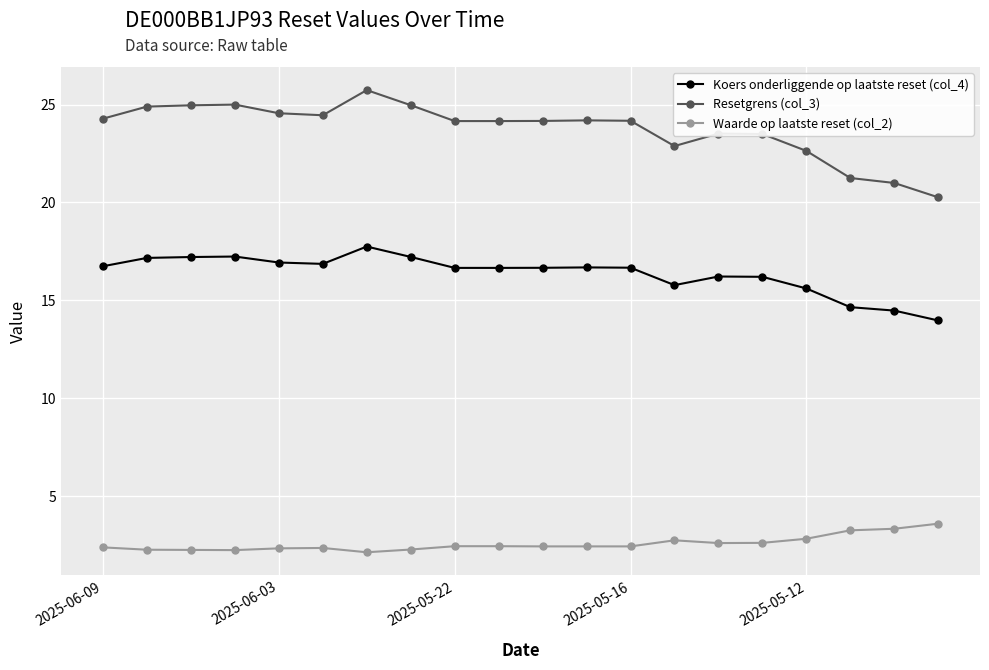

In Koers onderliggende op laatste reset (col_4), how many points are higher than both neighbors (excluding endpoints)?

4